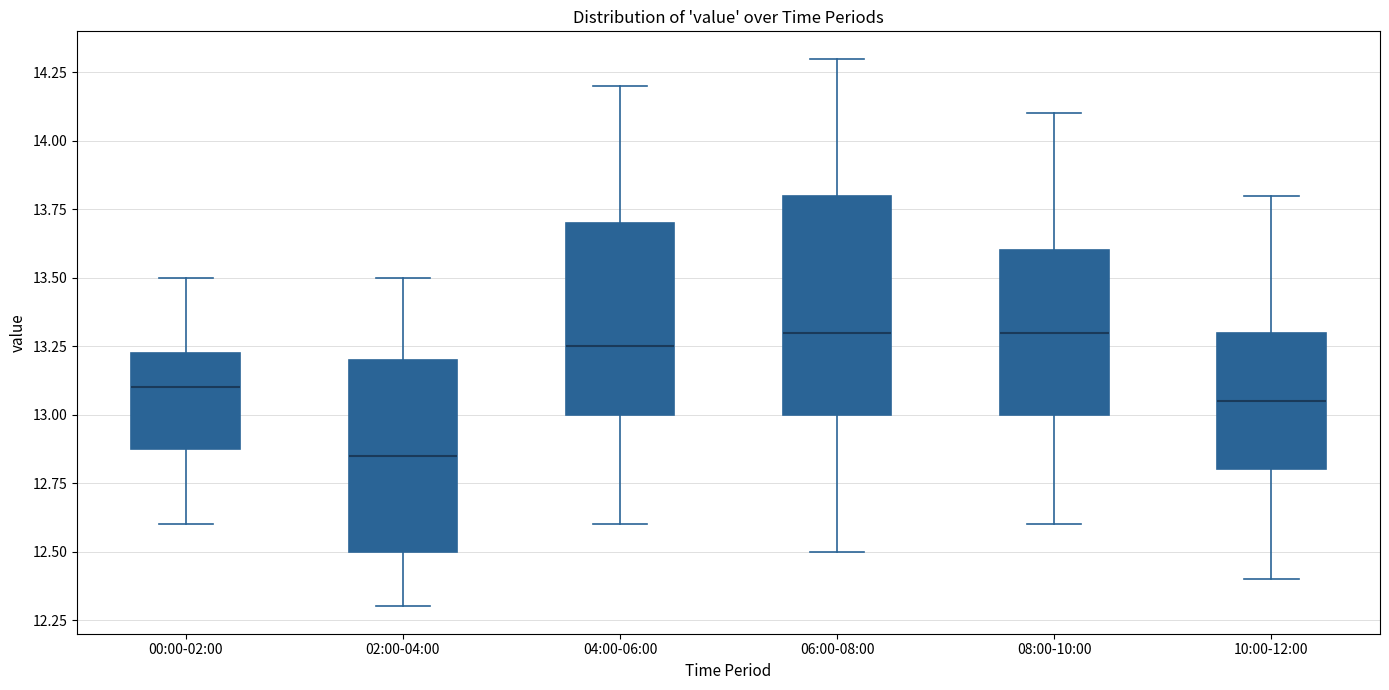

Reading left to right, read every box against the y-axis: the position of its median line, the range the box covers, and the ends of its whiskers. The values are not printed on the chart, so give them approximately, as read against the axis.

00:00-02:00: median 13.10, box 12.90 to 13.25, whiskers 12.60 to 13.50
02:00-04:00: median 12.85, box 12.50 to 13.20, whiskers 12.30 to 13.50
04:00-06:00: median 13.25, box 13.00 to 13.70, whiskers 12.60 to 14.20
06:00-08:00: median 13.30, box 13.00 to 13.80, whiskers 12.50 to 14.30
08:00-10:00: median 13.30, box 13.00 to 13.60, whiskers 12.60 to 14.10
10:00-12:00: median 13.05, box 12.80 to 13.30, whiskers 12.40 to 13.80